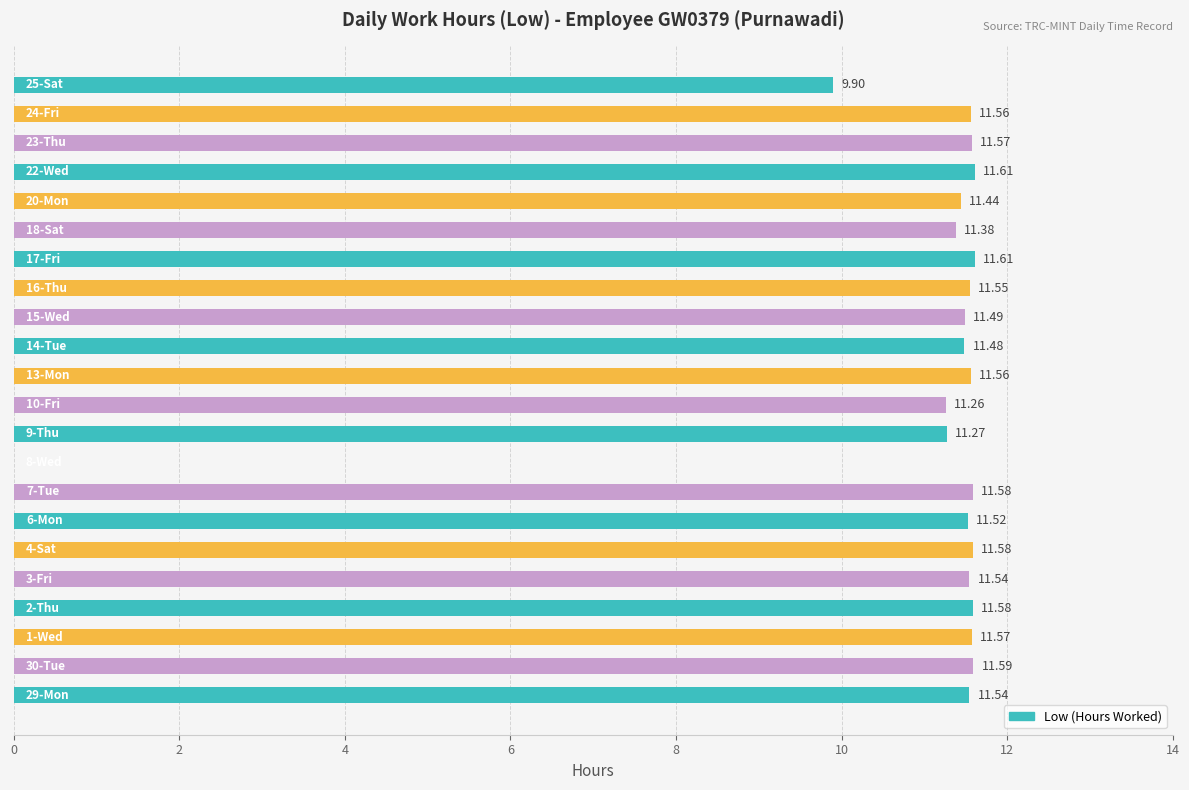

How many values are above zero?

21